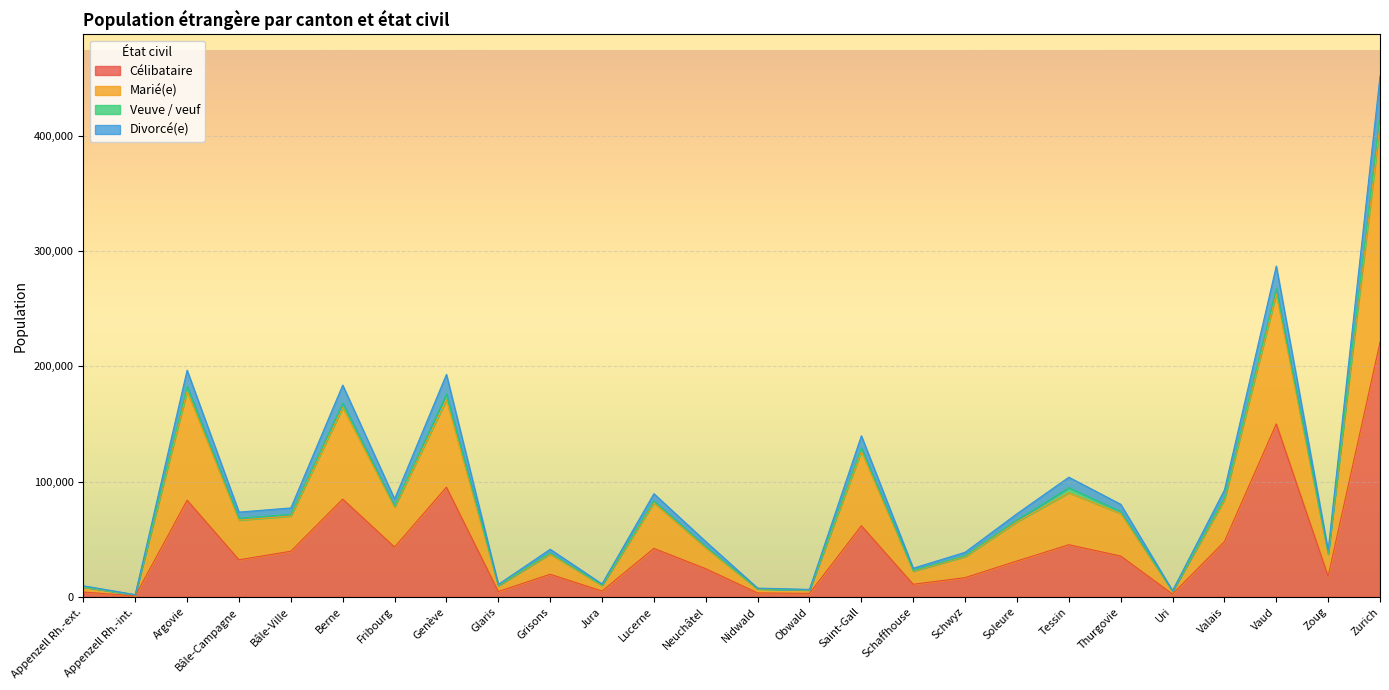

Which has a higher value, Nidwald or Soleure?

Soleure